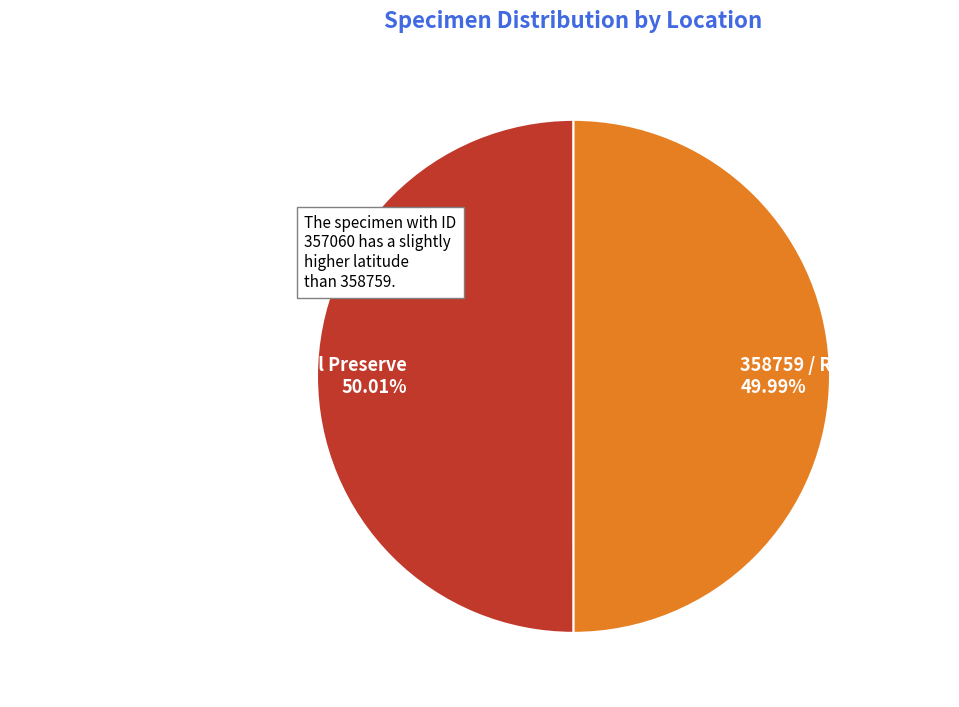

Approximately how many times larger is the value at 358759 / Roslien Woods compared to 357060 / Lionberger Environmental Preserve?

1.0